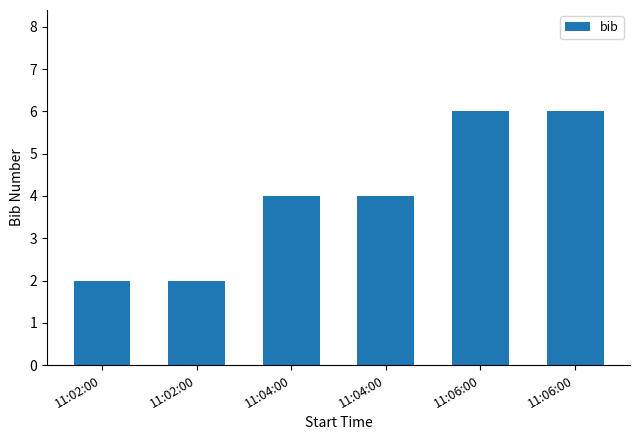

Rank the categories by value from highest to lowest.

11:06:00, 11:06:00, 11:04:00, 11:04:00, 11:02:00, 11:02:00